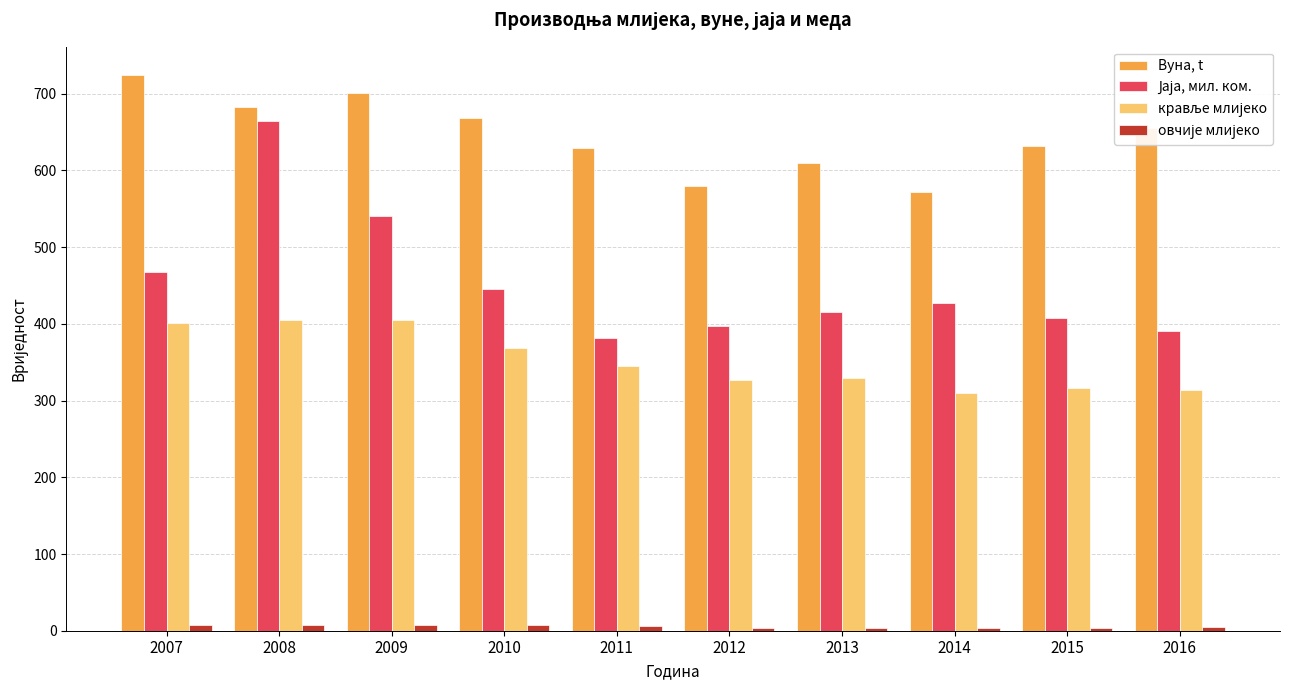

What is the difference between the highest and lowest values at 2009?

694